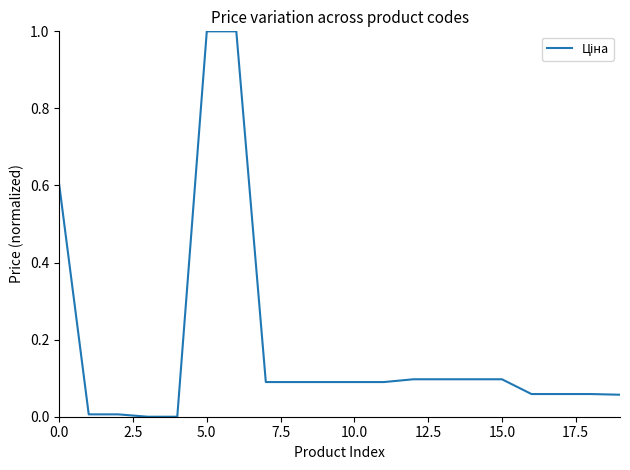

What is the difference between the maximum and minimum values?

1.0